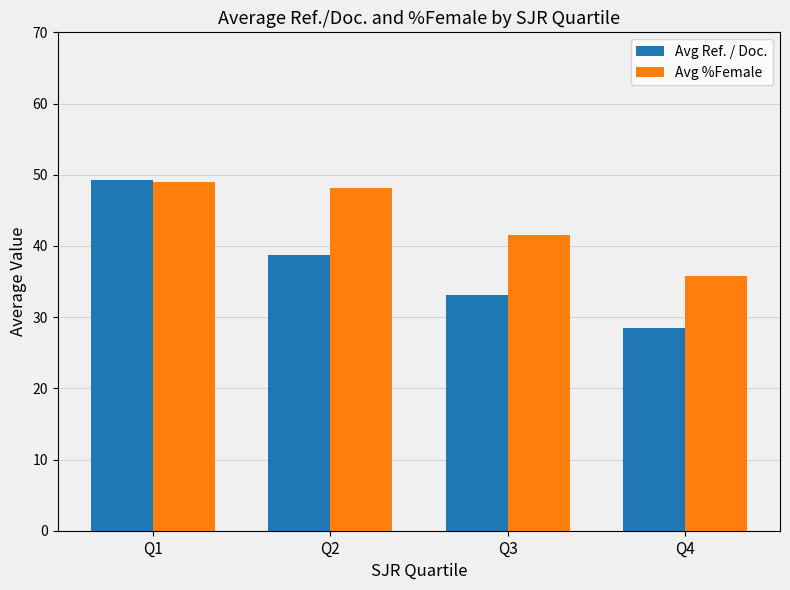

Is it true that Avg %Female equals 27.1 at Q1?

False